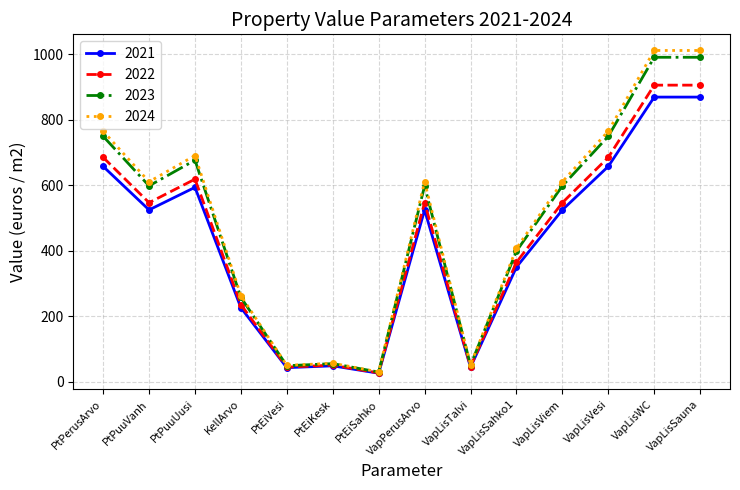

Does the chart display data point markers on the line(s)?

Yes